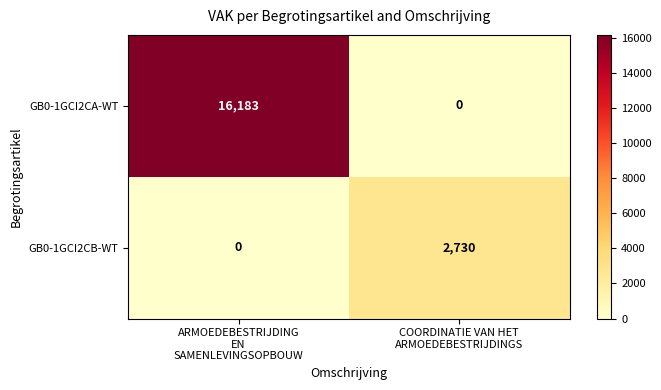

Rank the series at COORDINATIE VAN HET
ARMOEDEBESTRIJDINGS from lowest to highest value.

GB0-1GCI2CA-WT, GB0-1GCI2CB-WT